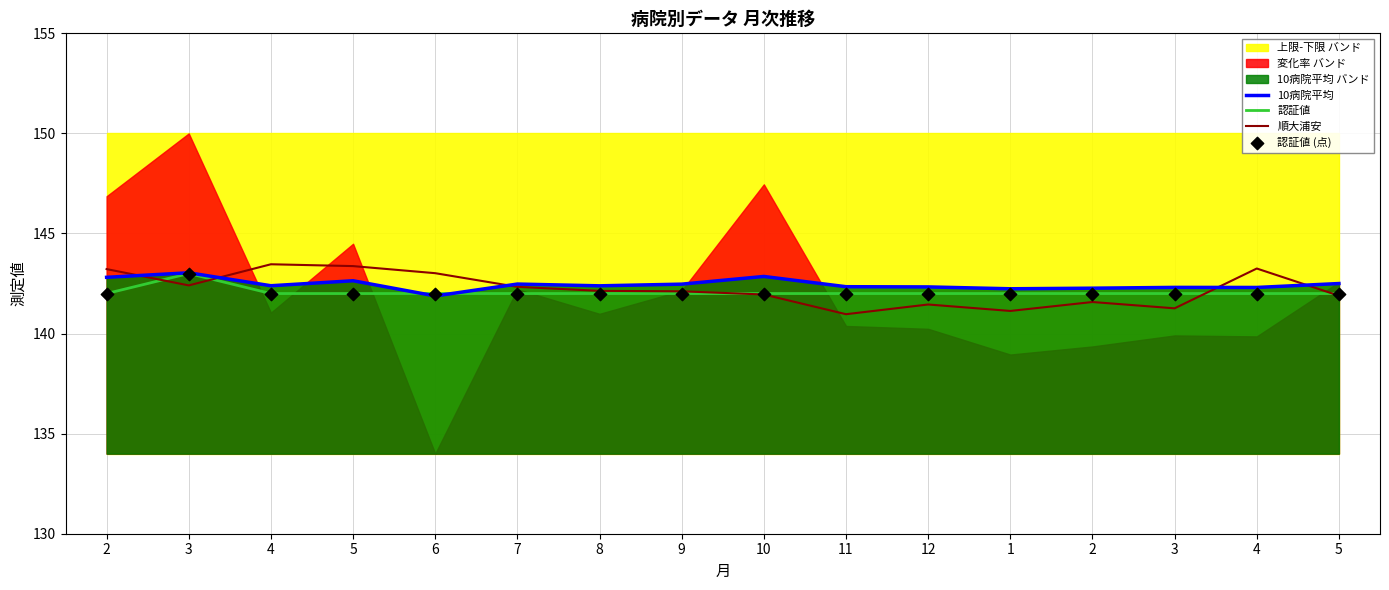

At which category is the sum across all series the highest?

3